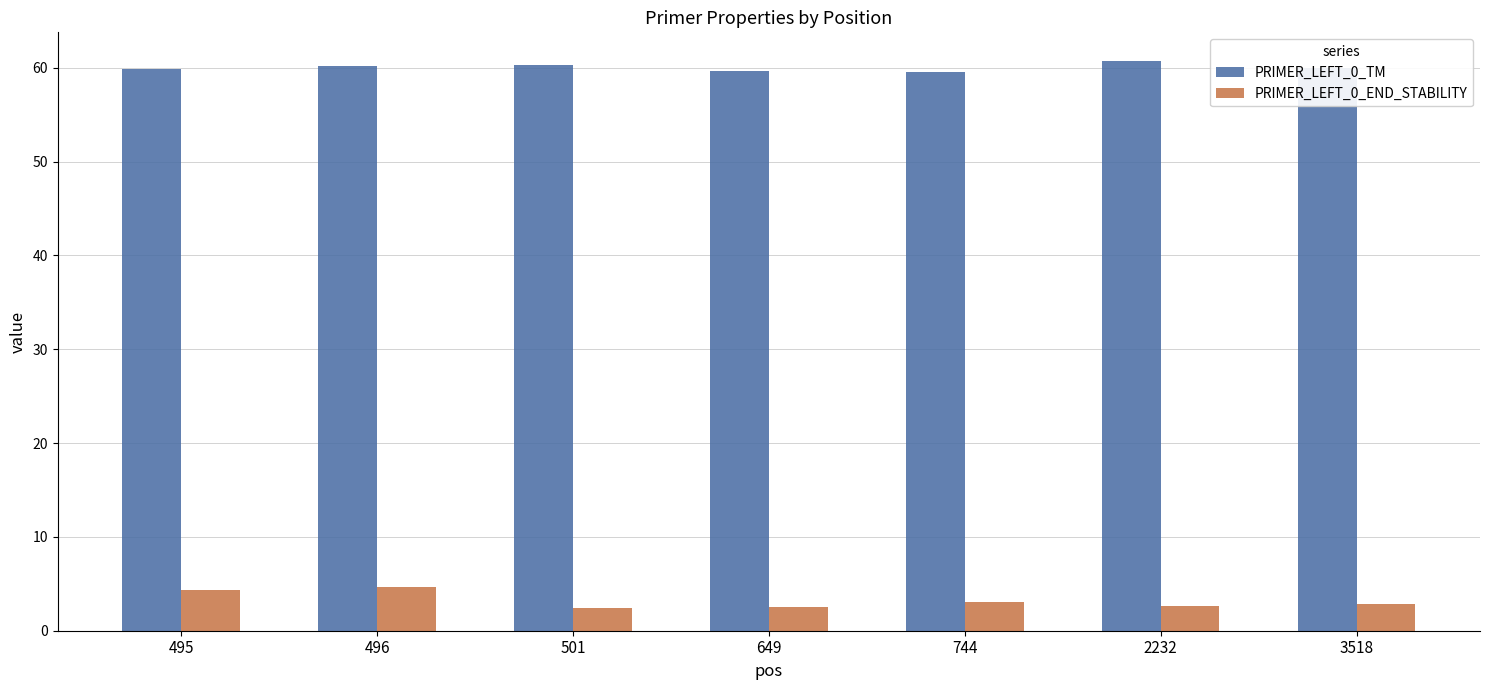

What is the minimum value for PRIMER_LEFT_0_TM?

59.5